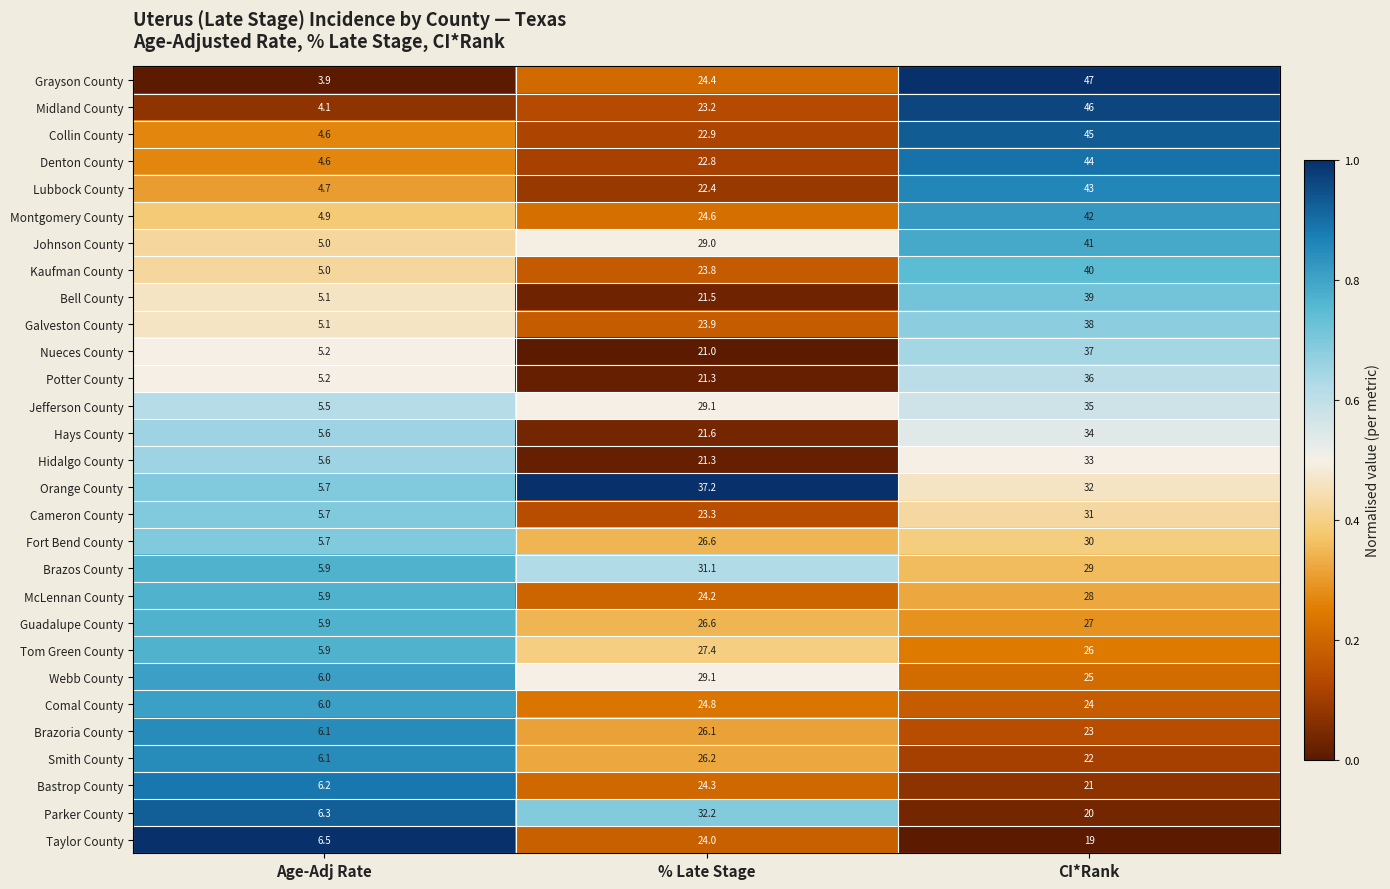

What is the spread (max minus min) of values at % Late Stage?

16.2